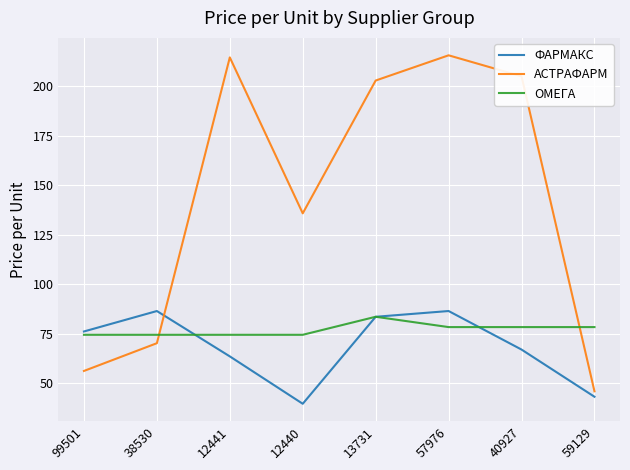

How many lines are shown in the chart?

3